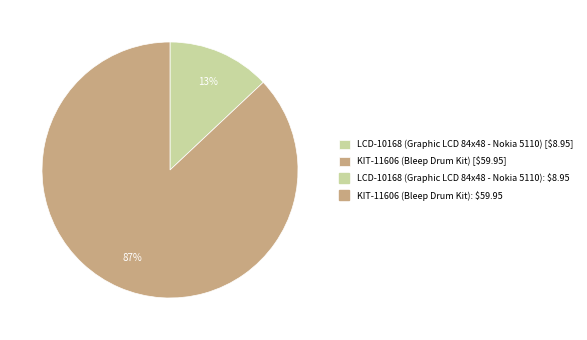

To the nearest percent, what is the average slice percentage?

50%